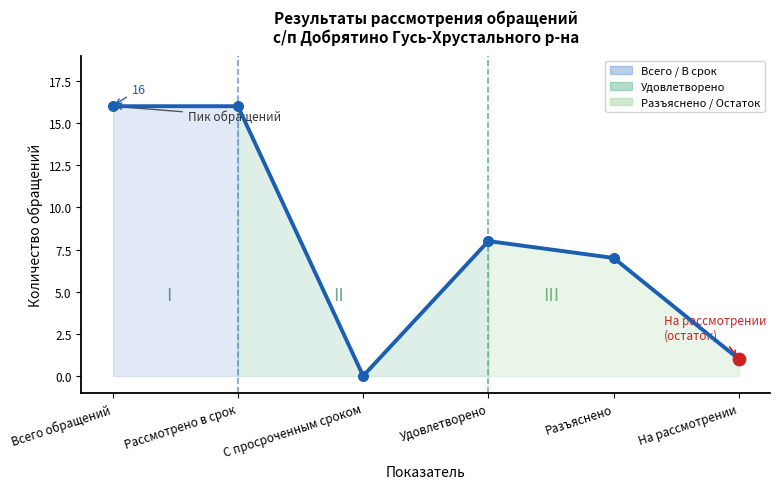

What is the ratio of the value at Всего обращений to the value at Удовлетворено?

2.0